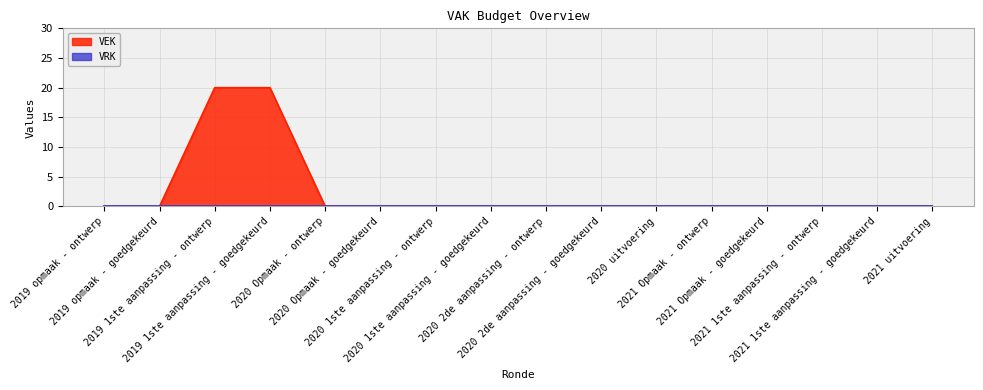

What is the label of the 13th point from the left?

2021 Opmaak - goedgekeurd